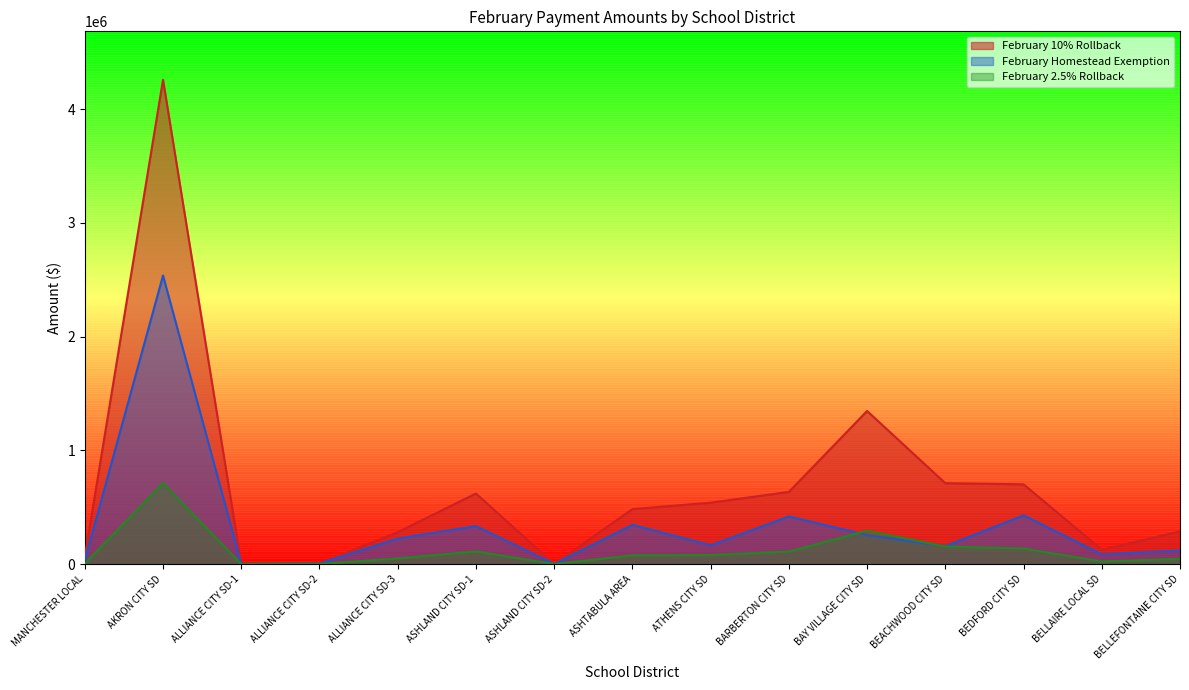

True or false: February 10% Rollback and February 2.5% Rollback intersect in this chart.

False